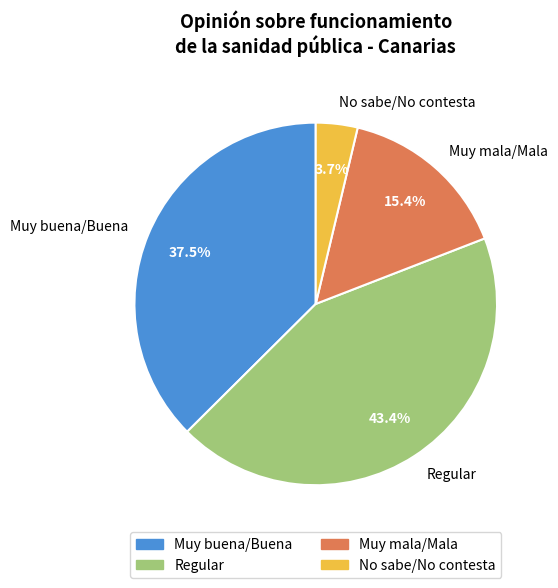

To the nearest percent, what is the difference between the largest and smallest slice percentages?

40%